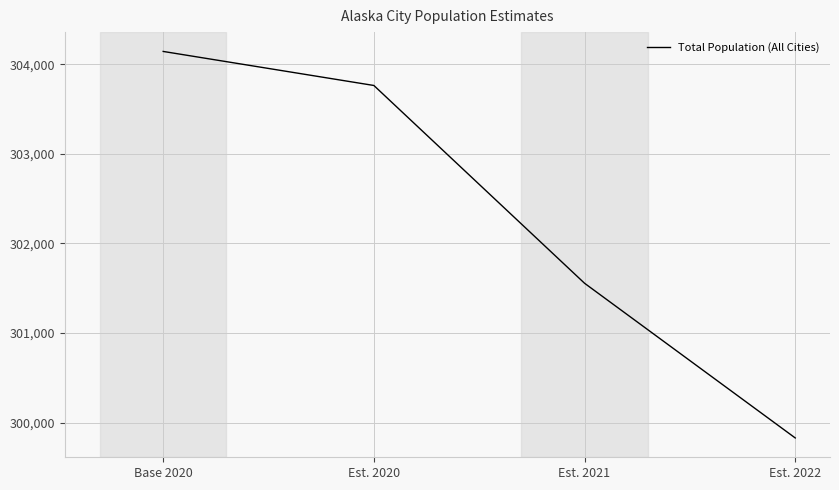

Is this an area chart (filled region under the line)?

No